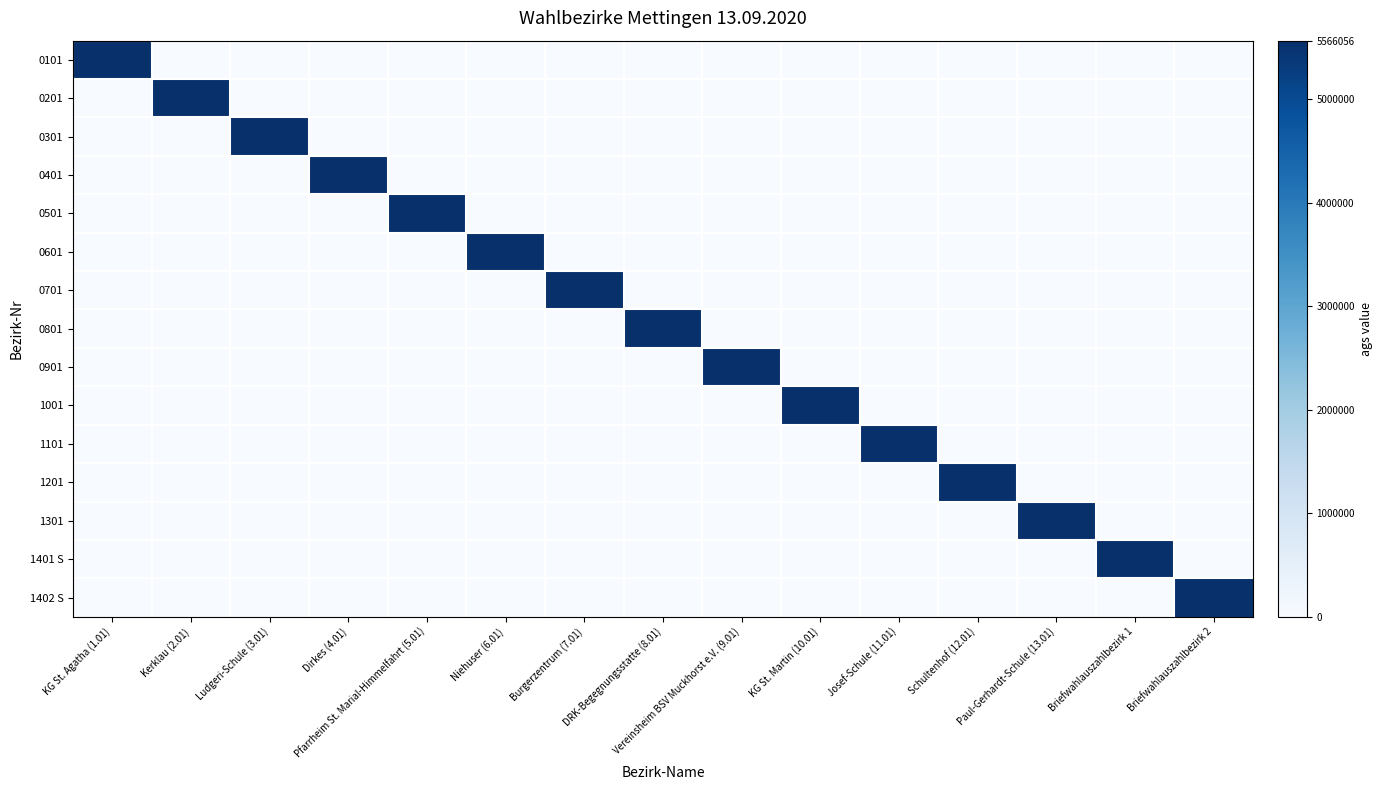

Reading left to right, extract all data points from this chart.

0101: KG St. Agatha (1.01)=5566056	Kerklau (2.01)=0	Ludgeri-Schule (3.01)=0	Dirkes (4.01)=0	Pfarrheim St. Marial-Himmelfahrt (5.01)=0	Niehuser (6.01)=0	Burgerzentrum (7.01)=0	DRK-Begegnungsstatte (8.01)=0	Vereinsheim BSV Muckhorst e.V. (9.01)=0	KG St. Martin (10.01)=0	Josef-Schule (11.01)=0	Schultenhof (12.01)=0	Paul-Gerhardt-Schule (13.01)=0	Briefwahlauszahlbezirk 1=0	Briefwahlauszahlbezirk 2=0
0201: KG St. Agatha (1.01)=0	Kerklau (2.01)=5566056	Ludgeri-Schule (3.01)=0	Dirkes (4.01)=0	Pfarrheim St. Marial-Himmelfahrt (5.01)=0	Niehuser (6.01)=0	Burgerzentrum (7.01)=0	DRK-Begegnungsstatte (8.01)=0	Vereinsheim BSV Muckhorst e.V. (9.01)=0	KG St. Martin (10.01)=0	Josef-Schule (11.01)=0	Schultenhof (12.01)=0	Paul-Gerhardt-Schule (13.01)=0	Briefwahlauszahlbezirk 1=0	Briefwahlauszahlbezirk 2=0
0301: KG St. Agatha (1.01)=0	Kerklau (2.01)=0	Ludgeri-Schule (3.01)=5566056	Dirkes (4.01)=0	Pfarrheim St. Marial-Himmelfahrt (5.01)=0	Niehuser (6.01)=0	Burgerzentrum (7.01)=0	DRK-Begegnungsstatte (8.01)=0	Vereinsheim BSV Muckhorst e.V. (9.01)=0	KG St. Martin (10.01)=0	Josef-Schule (11.01)=0	Schultenhof (12.01)=0	Paul-Gerhardt-Schule (13.01)=0	Briefwahlauszahlbezirk 1=0	Briefwahlauszahlbezirk 2=0
0401: KG St. Agatha (1.01)=0	Kerklau (2.01)=0	Ludgeri-Schule (3.01)=0	Dirkes (4.01)=5566056	Pfarrheim St. Marial-Himmelfahrt (5.01)=0	Niehuser (6.01)=0	Burgerzentrum (7.01)=0	DRK-Begegnungsstatte (8.01)=0	Vereinsheim BSV Muckhorst e.V. (9.01)=0	KG St. Martin (10.01)=0	Josef-Schule (11.01)=0	Schultenhof (12.01)=0	Paul-Gerhardt-Schule (13.01)=0	Briefwahlauszahlbezirk 1=0	Briefwahlauszahlbezirk 2=0
0501: KG St. Agatha (1.01)=0	Kerklau (2.01)=0	Ludgeri-Schule (3.01)=0	Dirkes (4.01)=0	Pfarrheim St. Marial-Himmelfahrt (5.01)=5566056	Niehuser (6.01)=0	Burgerzentrum (7.01)=0	DRK-Begegnungsstatte (8.01)=0	Vereinsheim BSV Muckhorst e.V. (9.01)=0	KG St. Martin (10.01)=0	Josef-Schule (11.01)=0	Schultenhof (12.01)=0	Paul-Gerhardt-Schule (13.01)=0	Briefwahlauszahlbezirk 1=0	Briefwahlauszahlbezirk 2=0
0601: KG St. Agatha (1.01)=0	Kerklau (2.01)=0	Ludgeri-Schule (3.01)=0	Dirkes (4.01)=0	Pfarrheim St. Marial-Himmelfahrt (5.01)=0	Niehuser (6.01)=5566056	Burgerzentrum (7.01)=0	DRK-Begegnungsstatte (8.01)=0	Vereinsheim BSV Muckhorst e.V. (9.01)=0	KG St. Martin (10.01)=0	Josef-Schule (11.01)=0	Schultenhof (12.01)=0	Paul-Gerhardt-Schule (13.01)=0	Briefwahlauszahlbezirk 1=0	Briefwahlauszahlbezirk 2=0
0701: KG St. Agatha (1.01)=0	Kerklau (2.01)=0	Ludgeri-Schule (3.01)=0	Dirkes (4.01)=0	Pfarrheim St. Marial-Himmelfahrt (5.01)=0	Niehuser (6.01)=0	Burgerzentrum (7.01)=5566056	DRK-Begegnungsstatte (8.01)=0	Vereinsheim BSV Muckhorst e.V. (9.01)=0	KG St. Martin (10.01)=0	Josef-Schule (11.01)=0	Schultenhof (12.01)=0	Paul-Gerhardt-Schule (13.01)=0	Briefwahlauszahlbezirk 1=0	Briefwahlauszahlbezirk 2=0
0801: KG St. Agatha (1.01)=0	Kerklau (2.01)=0	Ludgeri-Schule (3.01)=0	Dirkes (4.01)=0	Pfarrheim St. Marial-Himmelfahrt (5.01)=0	Niehuser (6.01)=0	Burgerzentrum (7.01)=0	DRK-Begegnungsstatte (8.01)=5566056	Vereinsheim BSV Muckhorst e.V. (9.01)=0	KG St. Martin (10.01)=0	Josef-Schule (11.01)=0	Schultenhof (12.01)=0	Paul-Gerhardt-Schule (13.01)=0	Briefwahlauszahlbezirk 1=0	Briefwahlauszahlbezirk 2=0
0901: KG St. Agatha (1.01)=0	Kerklau (2.01)=0	Ludgeri-Schule (3.01)=0	Dirkes (4.01)=0	Pfarrheim St. Marial-Himmelfahrt (5.01)=0	Niehuser (6.01)=0	Burgerzentrum (7.01)=0	DRK-Begegnungsstatte (8.01)=0	Vereinsheim BSV Muckhorst e.V. (9.01)=5566056	KG St. Martin (10.01)=0	Josef-Schule (11.01)=0	Schultenhof (12.01)=0	Paul-Gerhardt-Schule (13.01)=0	Briefwahlauszahlbezirk 1=0	Briefwahlauszahlbezirk 2=0
1001: KG St. Agatha (1.01)=0	Kerklau (2.01)=0	Ludgeri-Schule (3.01)=0	Dirkes (4.01)=0	Pfarrheim St. Marial-Himmelfahrt (5.01)=0	Niehuser (6.01)=0	Burgerzentrum (7.01)=0	DRK-Begegnungsstatte (8.01)=0	Vereinsheim BSV Muckhorst e.V. (9.01)=0	KG St. Martin (10.01)=5566056	Josef-Schule (11.01)=0	Schultenhof (12.01)=0	Paul-Gerhardt-Schule (13.01)=0	Briefwahlauszahlbezirk 1=0	Briefwahlauszahlbezirk 2=0
1101: KG St. Agatha (1.01)=0	Kerklau (2.01)=0	Ludgeri-Schule (3.01)=0	Dirkes (4.01)=0	Pfarrheim St. Marial-Himmelfahrt (5.01)=0	Niehuser (6.01)=0	Burgerzentrum (7.01)=0	DRK-Begegnungsstatte (8.01)=0	Vereinsheim BSV Muckhorst e.V. (9.01)=0	KG St. Martin (10.01)=0	Josef-Schule (11.01)=5566056	Schultenhof (12.01)=0	Paul-Gerhardt-Schule (13.01)=0	Briefwahlauszahlbezirk 1=0	Briefwahlauszahlbezirk 2=0
1201: KG St. Agatha (1.01)=0	Kerklau (2.01)=0	Ludgeri-Schule (3.01)=0	Dirkes (4.01)=0	Pfarrheim St. Marial-Himmelfahrt (5.01)=0	Niehuser (6.01)=0	Burgerzentrum (7.01)=0	DRK-Begegnungsstatte (8.01)=0	Vereinsheim BSV Muckhorst e.V. (9.01)=0	KG St. Martin (10.01)=0	Josef-Schule (11.01)=0	Schultenhof (12.01)=5566056	Paul-Gerhardt-Schule (13.01)=0	Briefwahlauszahlbezirk 1=0	Briefwahlauszahlbezirk 2=0
1301: KG St. Agatha (1.01)=0	Kerklau (2.01)=0	Ludgeri-Schule (3.01)=0	Dirkes (4.01)=0	Pfarrheim St. Marial-Himmelfahrt (5.01)=0	Niehuser (6.01)=0	Burgerzentrum (7.01)=0	DRK-Begegnungsstatte (8.01)=0	Vereinsheim BSV Muckhorst e.V. (9.01)=0	KG St. Martin (10.01)=0	Josef-Schule (11.01)=0	Schultenhof (12.01)=0	Paul-Gerhardt-Schule (13.01)=5566056	Briefwahlauszahlbezirk 1=0	Briefwahlauszahlbezirk 2=0
1401 S: KG St. Agatha (1.01)=0	Kerklau (2.01)=0	Ludgeri-Schule (3.01)=0	Dirkes (4.01)=0	Pfarrheim St. Marial-Himmelfahrt (5.01)=0	Niehuser (6.01)=0	Burgerzentrum (7.01)=0	DRK-Begegnungsstatte (8.01)=0	Vereinsheim BSV Muckhorst e.V. (9.01)=0	KG St. Martin (10.01)=0	Josef-Schule (11.01)=0	Schultenhof (12.01)=0	Paul-Gerhardt-Schule (13.01)=0	Briefwahlauszahlbezirk 1=5566056	Briefwahlauszahlbezirk 2=0
1402 S: KG St. Agatha (1.01)=0	Kerklau (2.01)=0	Ludgeri-Schule (3.01)=0	Dirkes (4.01)=0	Pfarrheim St. Marial-Himmelfahrt (5.01)=0	Niehuser (6.01)=0	Burgerzentrum (7.01)=0	DRK-Begegnungsstatte (8.01)=0	Vereinsheim BSV Muckhorst e.V. (9.01)=0	KG St. Martin (10.01)=0	Josef-Schule (11.01)=0	Schultenhof (12.01)=0	Paul-Gerhardt-Schule (13.01)=0	Briefwahlauszahlbezirk 1=0	Briefwahlauszahlbezirk 2=5566056